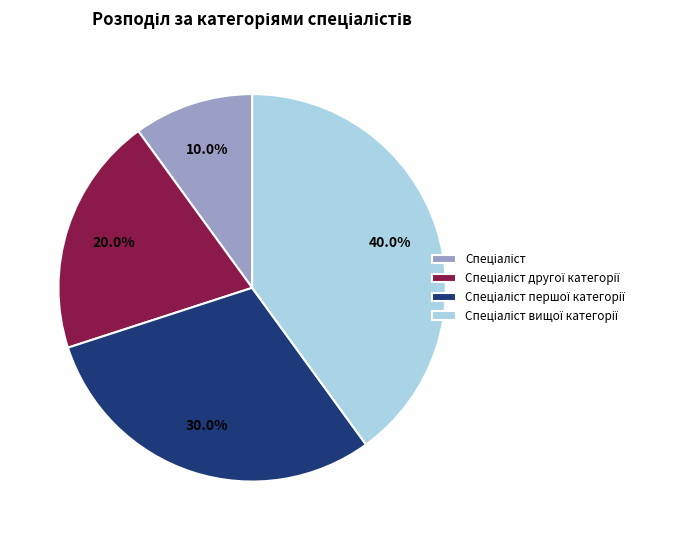

Is there a majority slice in this chart?

No